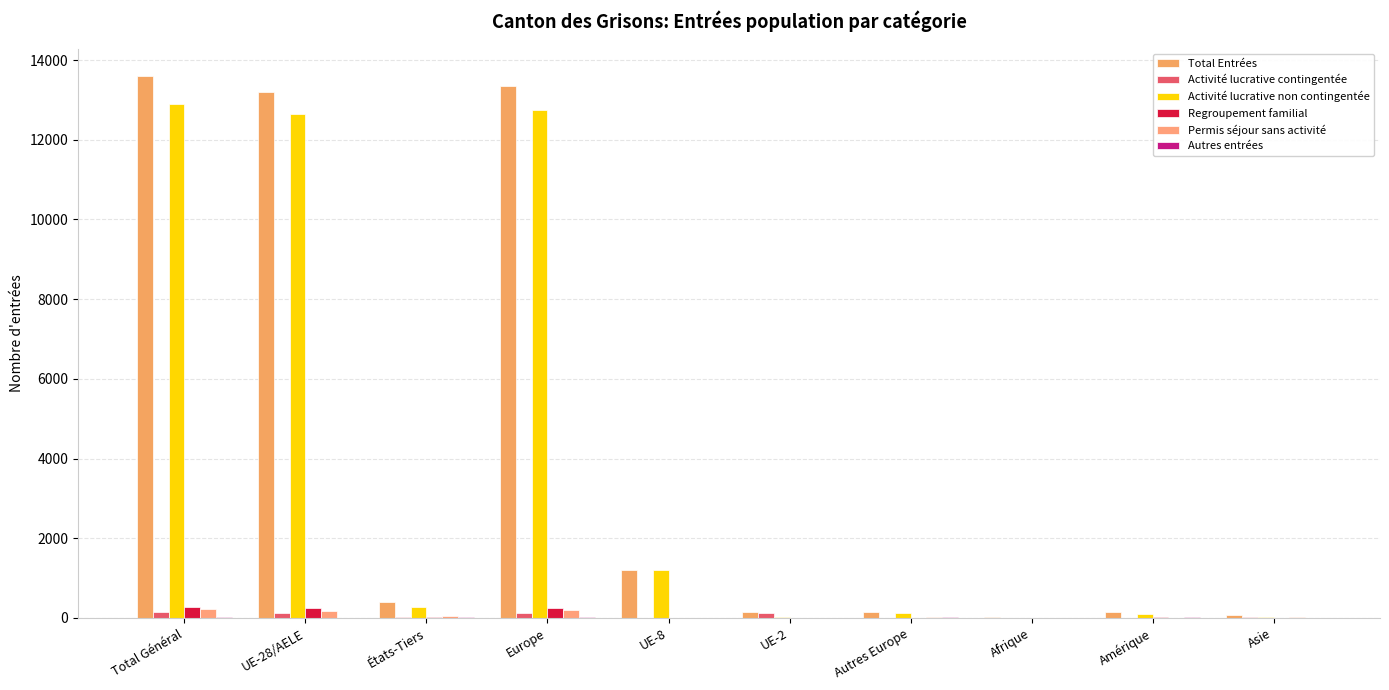

What is the total value across all series at Europe?

26695